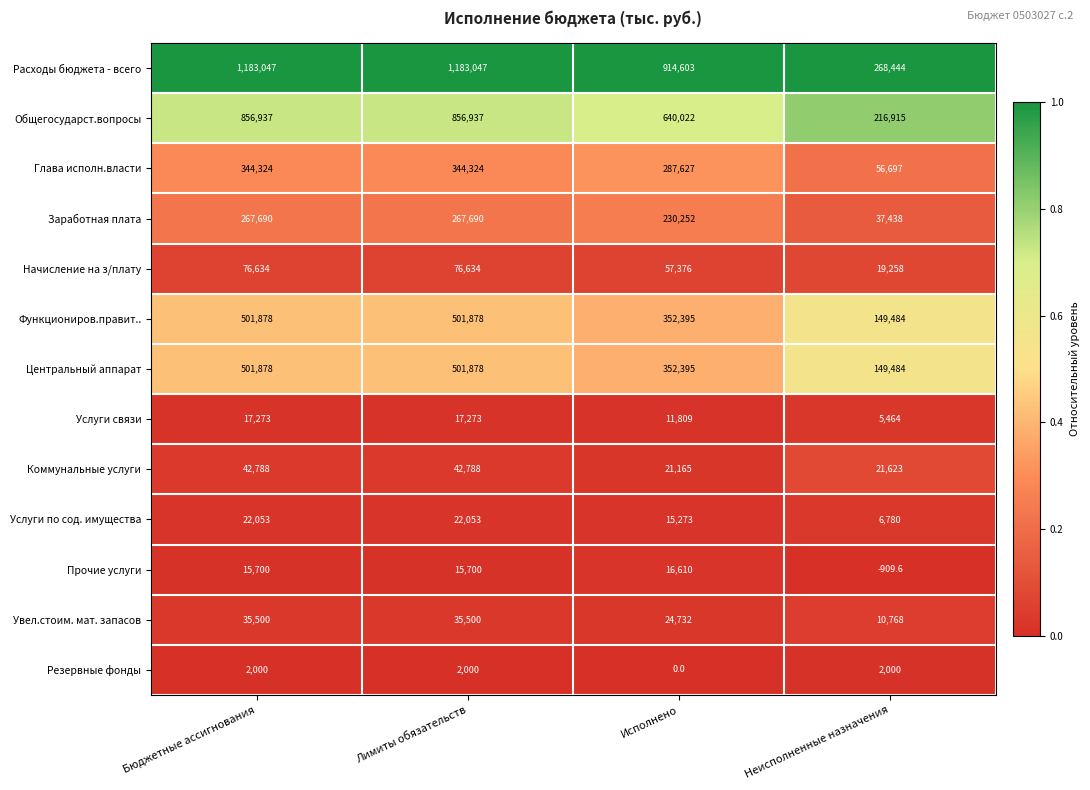

The value of Увел.стоим. мат. запасов at Бюджетные ассигнования is 7751.7. True or false?

False